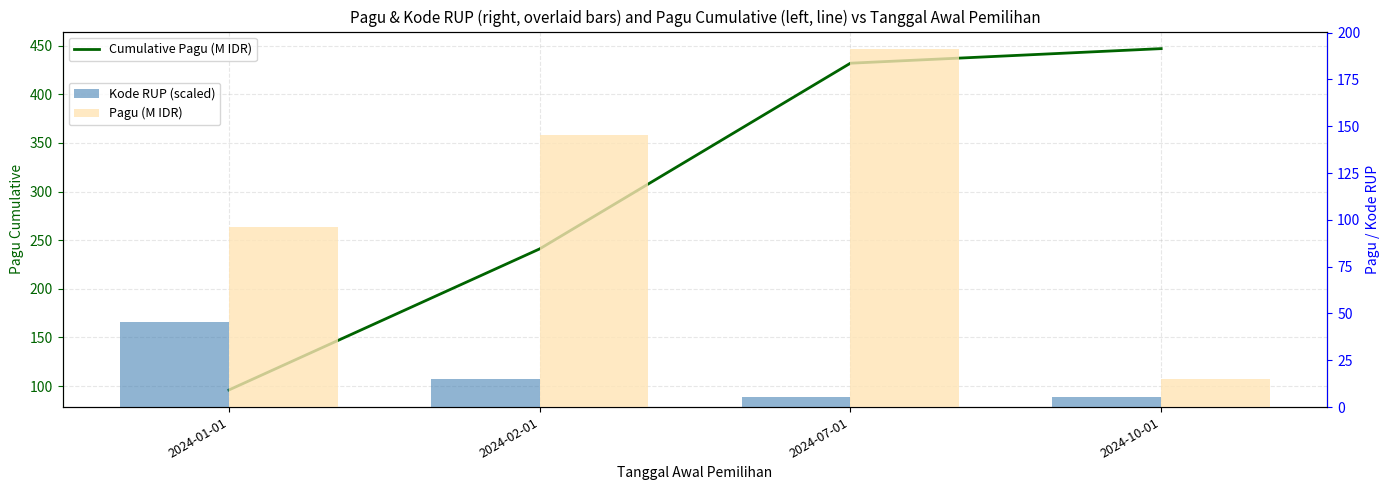

What is the difference between the highest and lowest values at 2024-10-01?

441.7